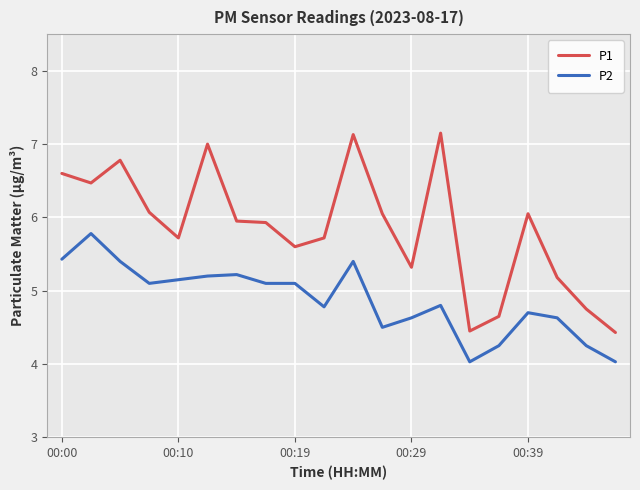

Which series has the largest total across all categories?

P1